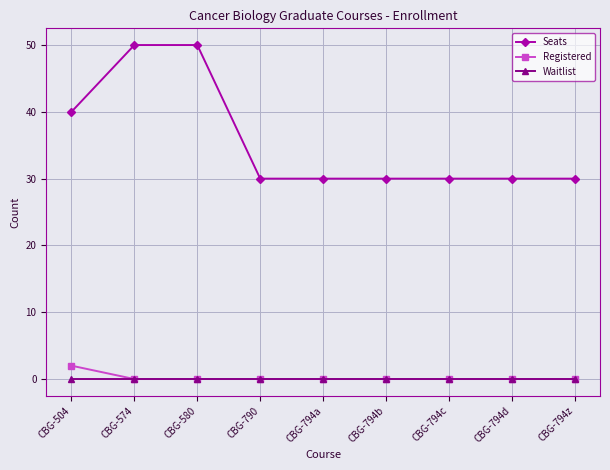

Does the chart have visible grid lines?

Yes